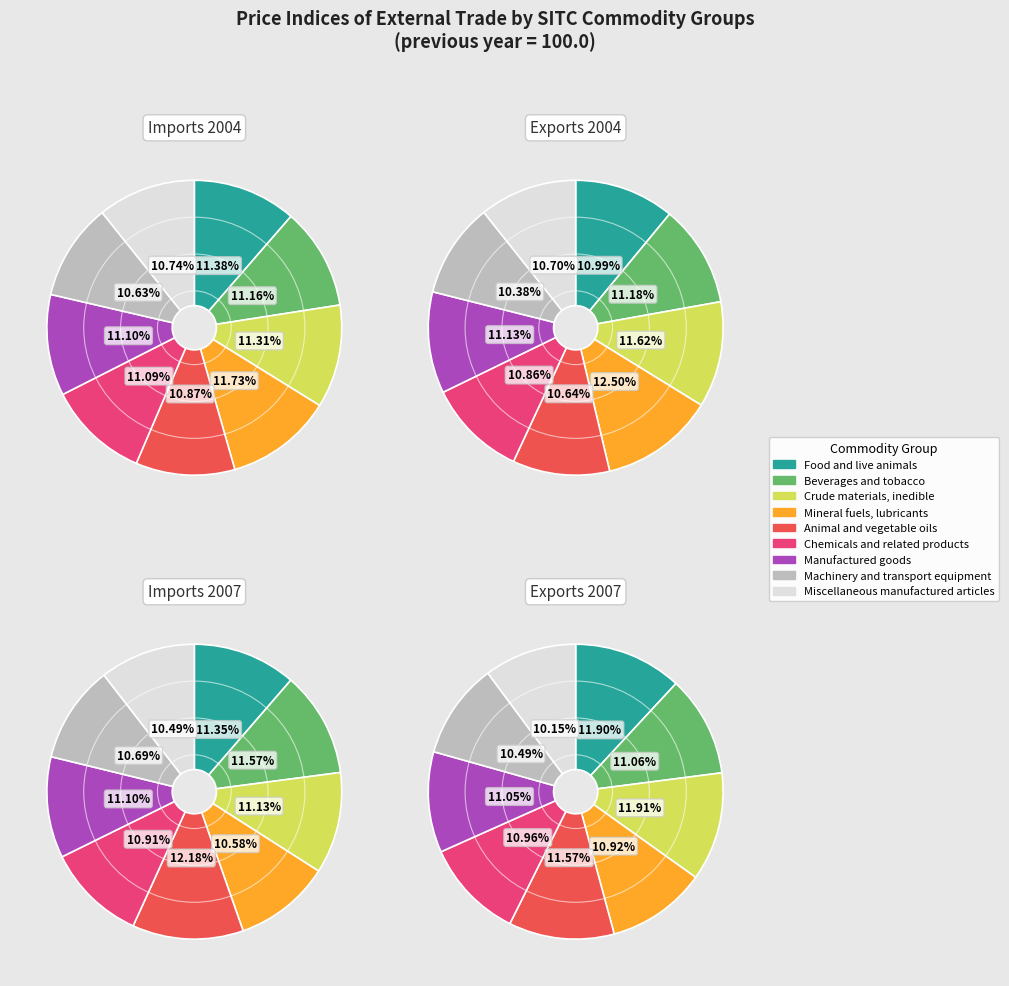

Combined, what portion of the pie is Chemicals and related products and Beverages and tobacco?

22.0%